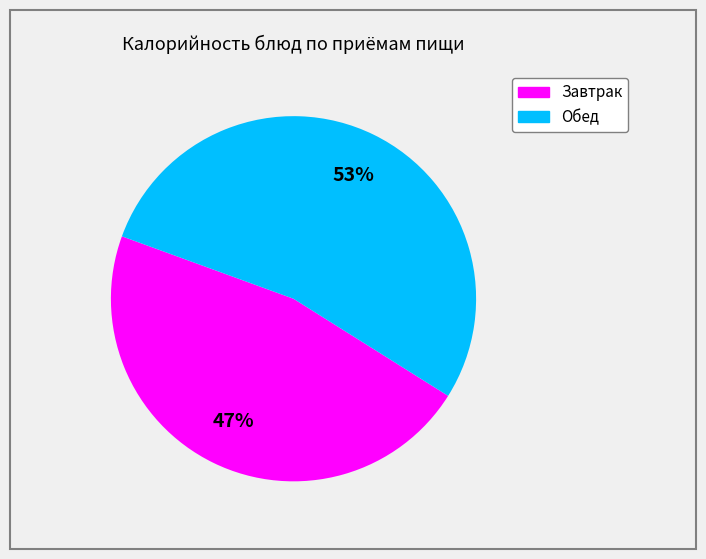

Does any single category account for the majority?

Yes